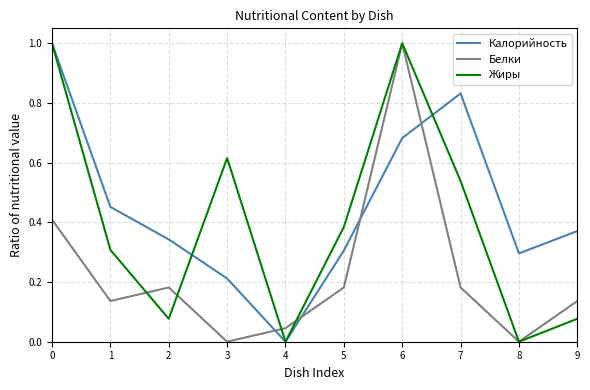

The Жиры series shows -0.3 at 4. True or false?

False